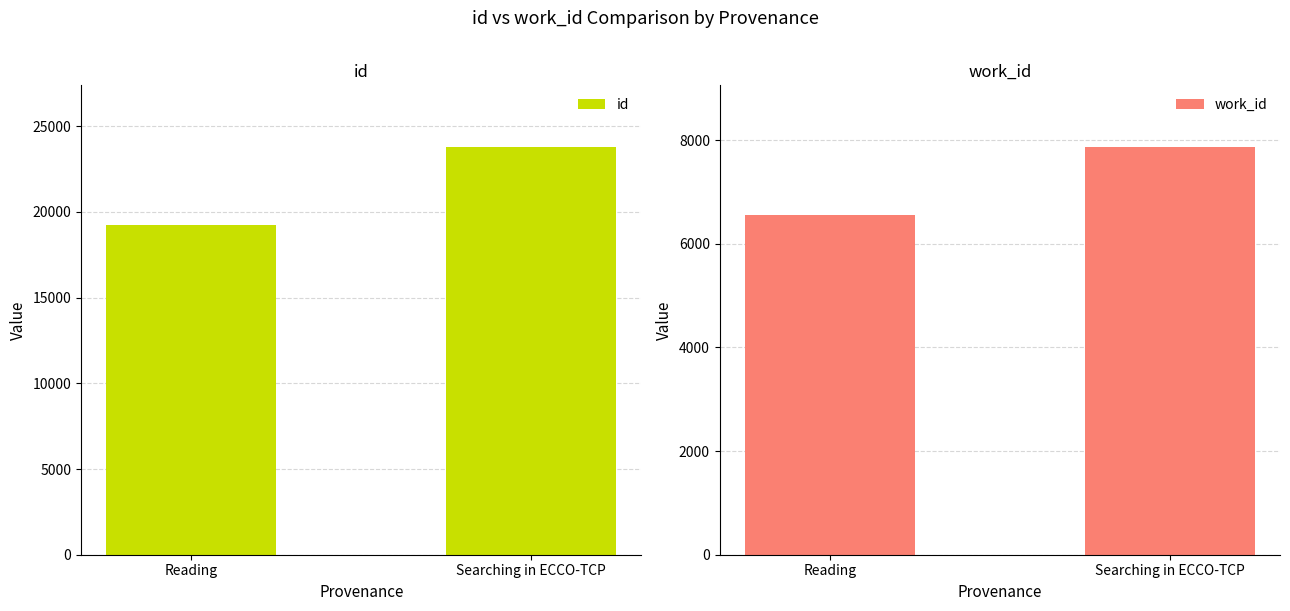

True or false: id has a value of 7263 at Searching in ECCO-TCP.

False